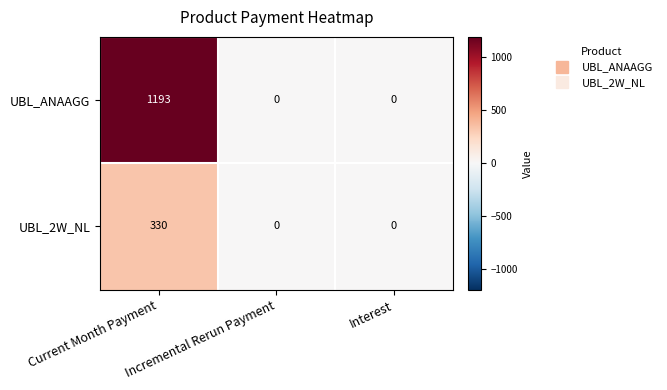

What is the sum of the UBL_ANAAGG values at Current Month Payment and Interest?

1193